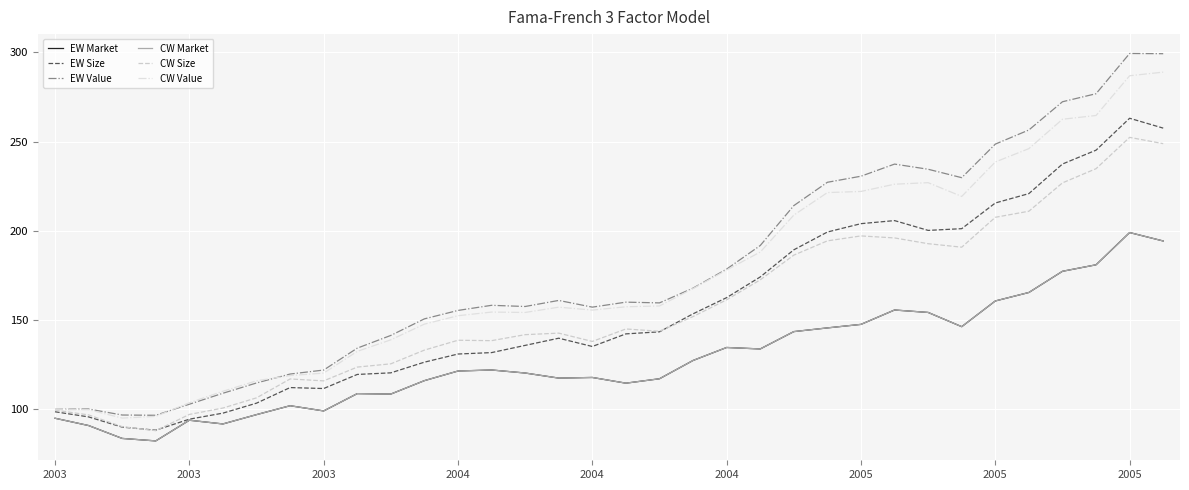

Does the chart have visible grid lines?

Yes